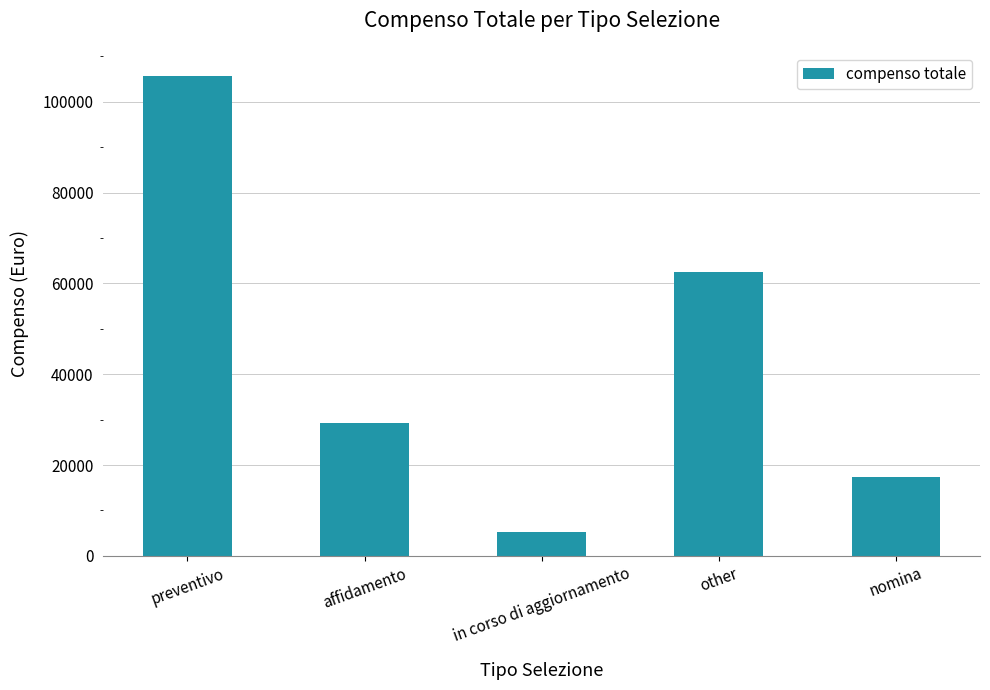

How many categories are shown in the chart?

5